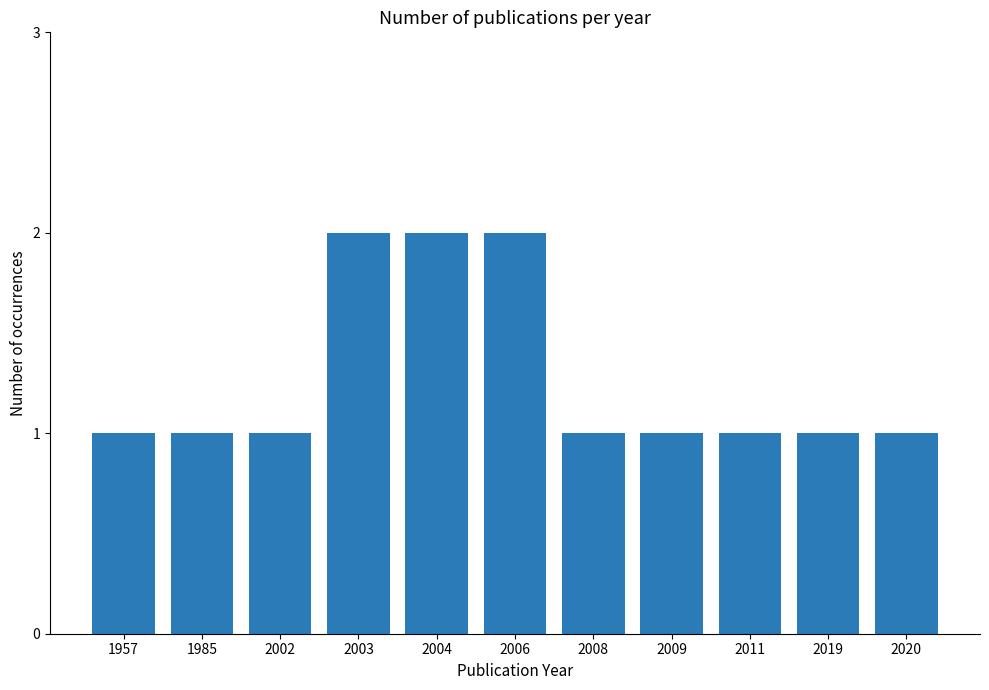

Reading right to left, extract all data points from this chart.

2020=1	2019=1	2011=1	2009=1	2008=1	2006=2	2004=2	2003=2	2002=1	1985=1	1957=1